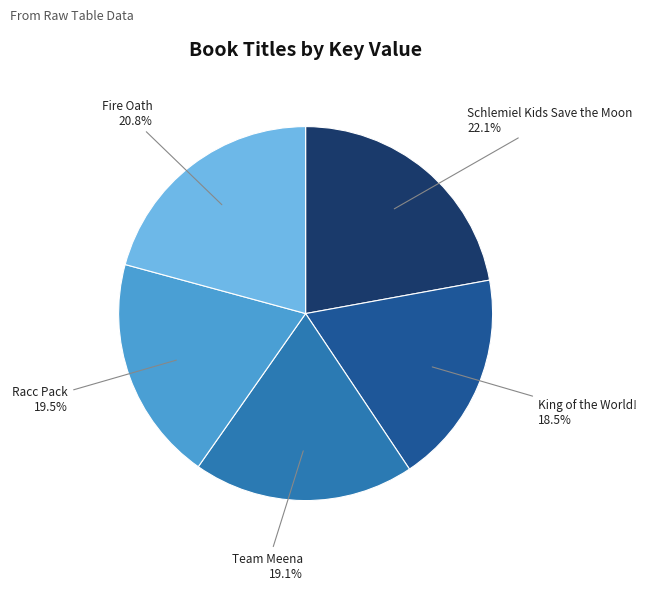

Approximately how many times larger is the value at Schlemiel Kids Save the Moon compared to Team Meena?

1.2